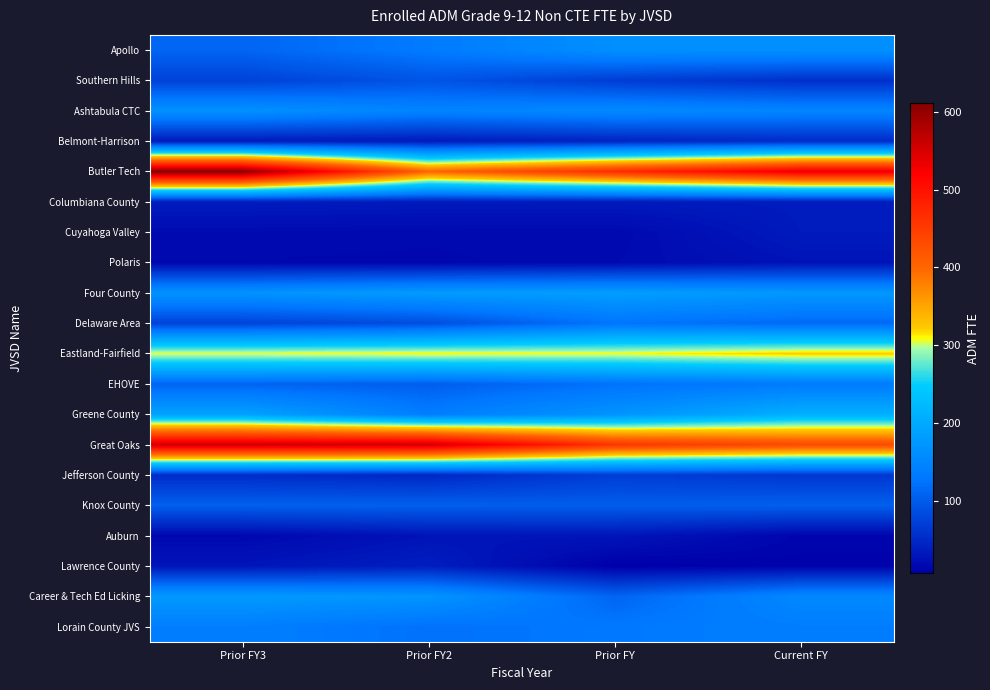

Reading left to right, what are all the values shown in this chart?

Apollo: Prior FY3=110.7	Prior FY2=133.7	Prior FY=163.3	Current FY=164.3
Southern Hills: Prior FY3=74.6	Prior FY2=92.9	Prior FY=69.5	Current FY=55.9
Ashtabula CTC: Prior FY3=166.6	Prior FY2=146.5	Prior FY=155.1	Current FY=148.8
Belmont-Harrison: Prior FY3=34.0	Prior FY2=34.2	Prior FY=43.6	Current FY=51.6
Butler Tech: Prior FY3=611.0	Prior FY2=400.5	Prior FY=468.0	Current FY=535.1
Columbiana County: Prior FY3=36.3	Prior FY2=34.5	Prior FY=34.2	Current FY=36.2
Cuyahoga Valley: Prior FY3=18.3	Prior FY2=17.2	Prior FY=16.7	Current FY=35.2
Polaris: Prior FY3=16.1	Prior FY2=15.3	Prior FY=18.4	Current FY=27.7
Four County: Prior FY3=168.9	Prior FY2=181.1	Prior FY=184.2	Current FY=175.8
Delaware Area: Prior FY3=75.4	Prior FY2=86.2	Prior FY=126.5	Current FY=114.2
Eastland-Fairfield: Prior FY3=306.6	Prior FY2=310.9	Prior FY=308.7	Current FY=323.3
EHOVE: Prior FY3=109.1	Prior FY2=103.6	Prior FY=123.1	Current FY=133.1
Greene County: Prior FY3=189.6	Prior FY2=136.9	Prior FY=169.4	Current FY=209.5
Great Oaks: Prior FY3=558.7	Prior FY2=557.0	Prior FY=457.7	Current FY=433.3
Jefferson County: Prior FY3=52.2	Prior FY2=47.0	Prior FY=69.9	Current FY=62.7
Knox County: Prior FY3=105.5	Prior FY2=105.0	Prior FY=102.3	Current FY=105.2
Auburn: Prior FY3=15.7	Prior FY2=28.0	Prior FY=30.0	Current FY=12.9
Lawrence County: Prior FY3=29.6	Prior FY2=38.4	Prior FY=6.8	Current FY=10.3
Career & Tech Ed Licking: Prior FY3=178.0	Prior FY2=171.5	Prior FY=110.6	Current FY=153.2
Lorain County JVS: Prior FY3=138.9	Prior FY2=122.9	Prior FY=130.8	Current FY=138.1